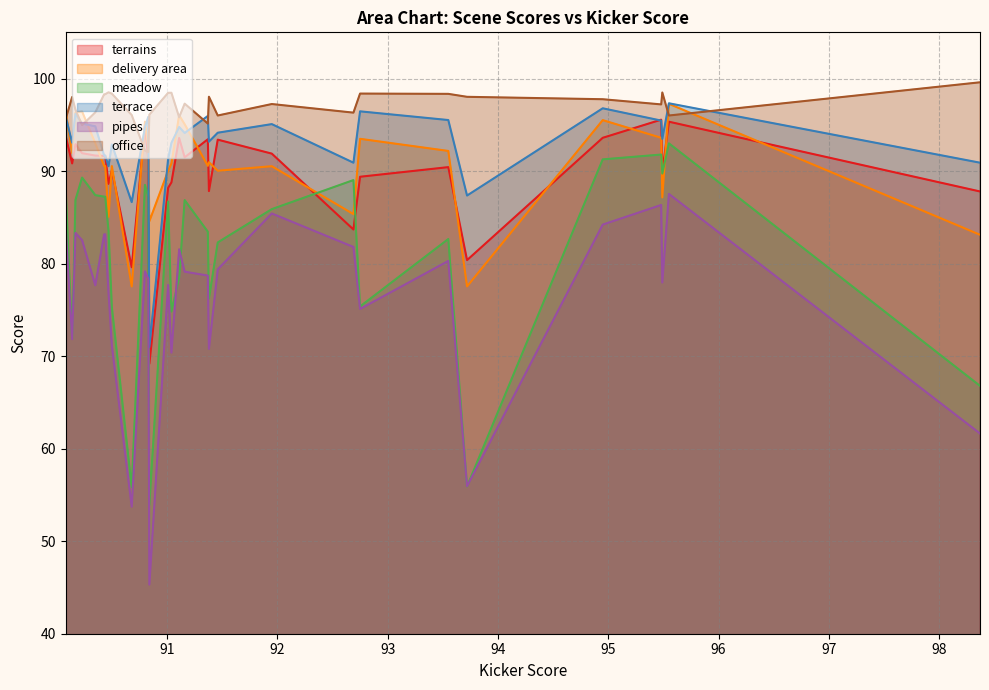

Rank the series by their maximum value, from lowest to highest.

pipes, meadow, terrains, delivery area, terrace, office